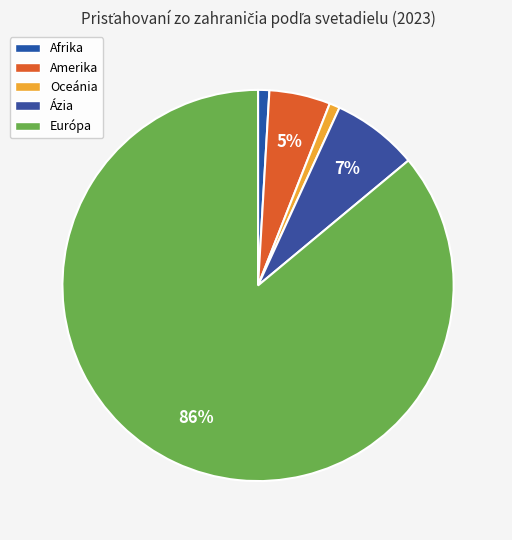

Count the number of slices in the pie.

5